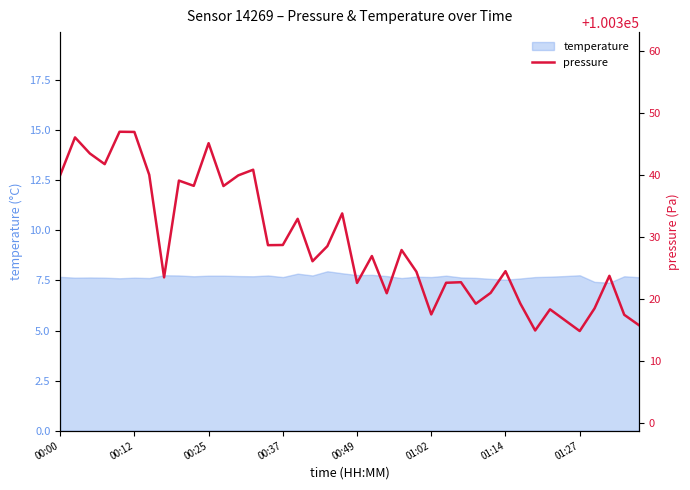

The value of temperature at 01:27 is 7.8. True or false?

True